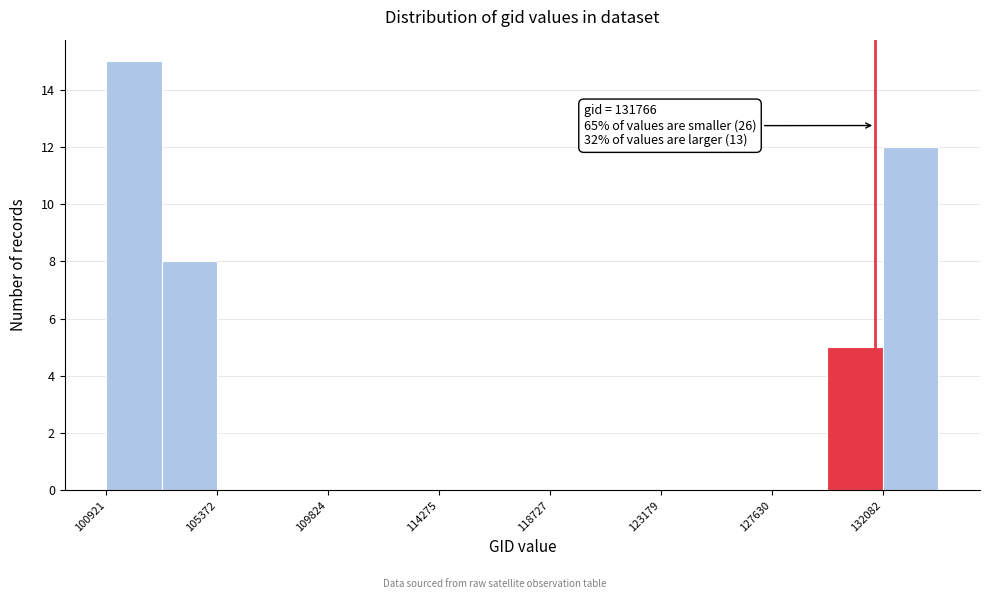

Which range on the x-axis has the tallest bar?

101000 to 103000